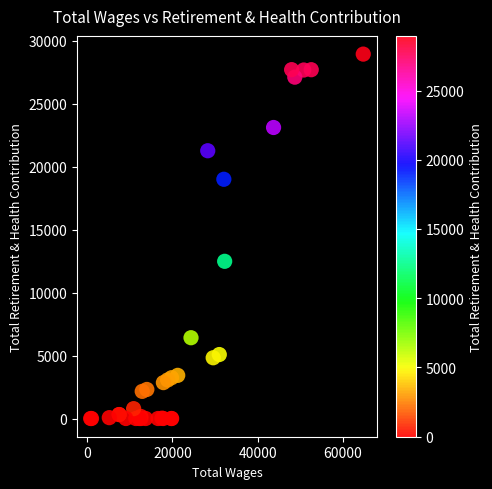

What Y value in the scatter plot is closest to 14472?

12486